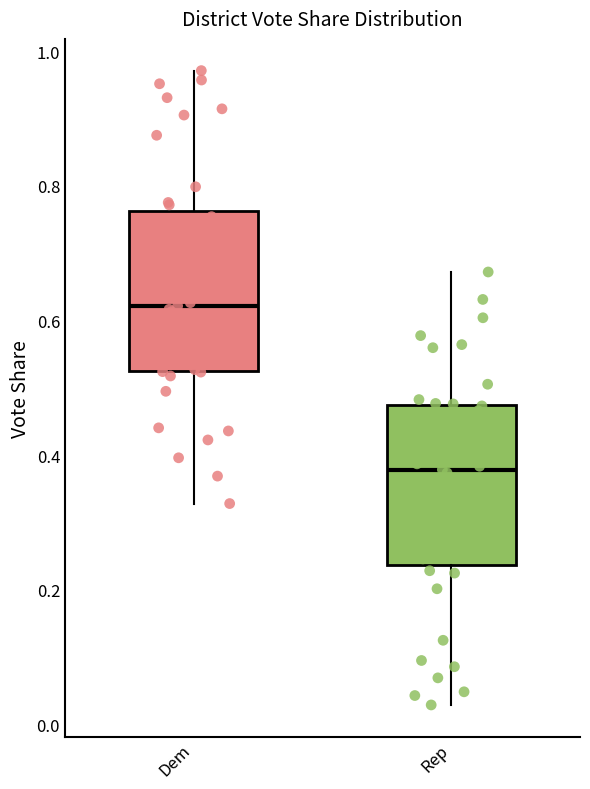

Which box has the lowest median line?

Rep